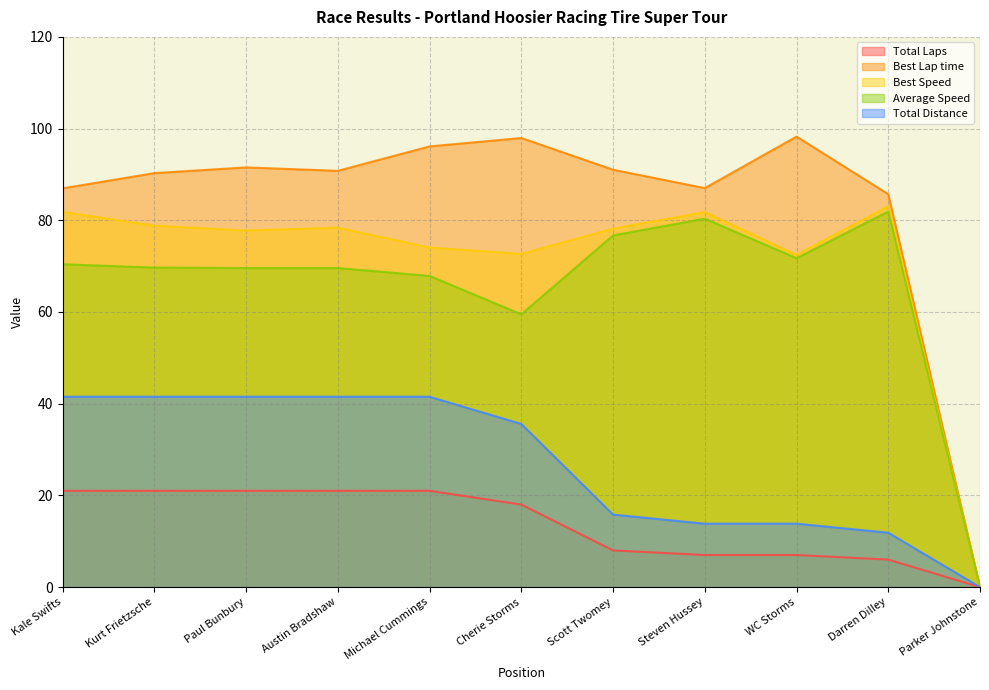

How many values in the Best Lap time series exceed 90?

7